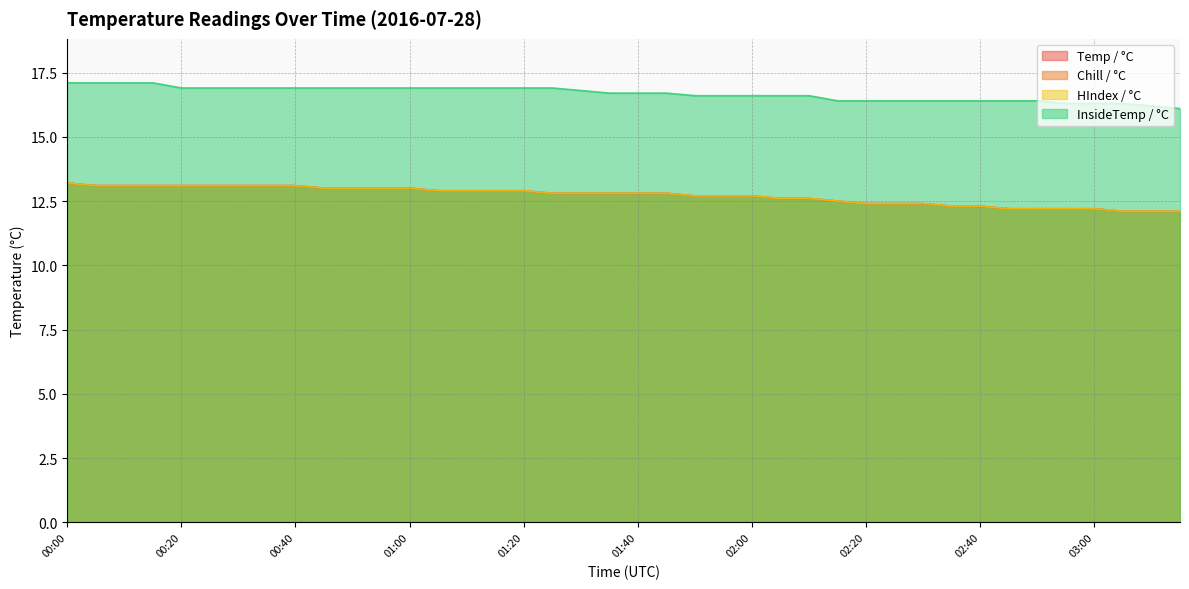

What is the value of the Temp / °C point at the 21st from the left?

12.8